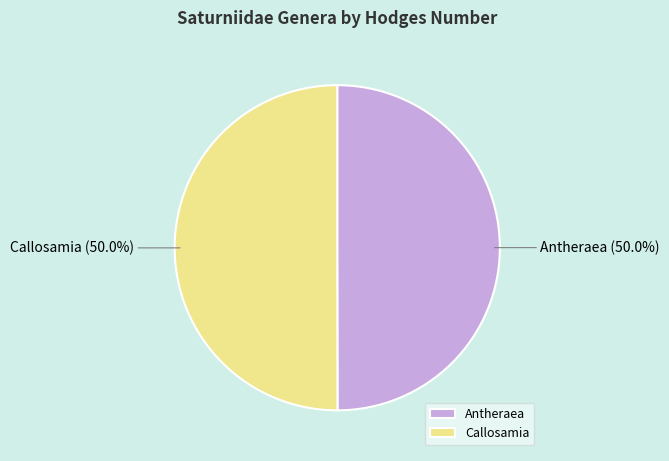

Approximately how many times larger is the value at Callosamia compared to Antheraea?

1.0